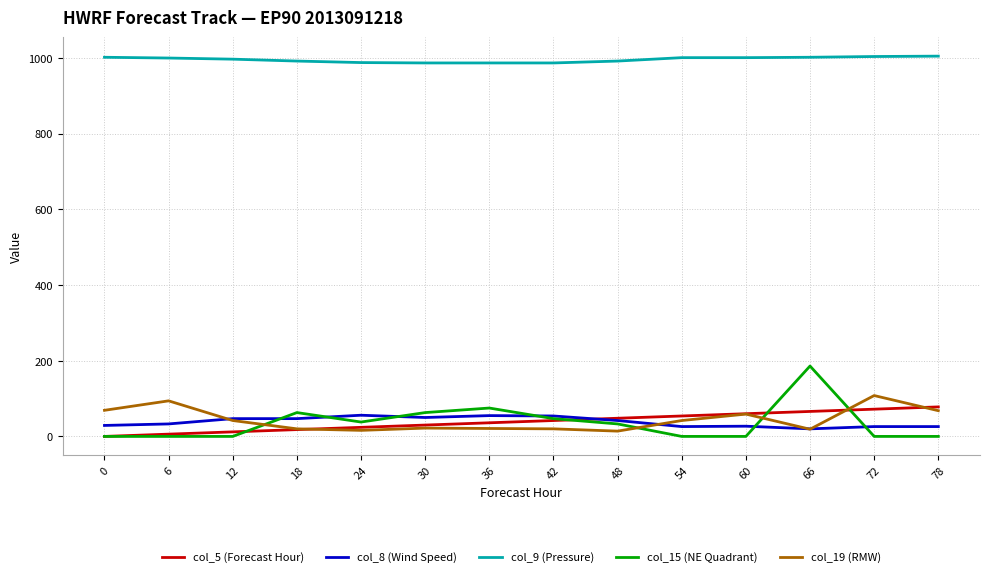

True or false: col_15 (NE Quadrant) and col_9 (Pressure) intersect in this chart.

False